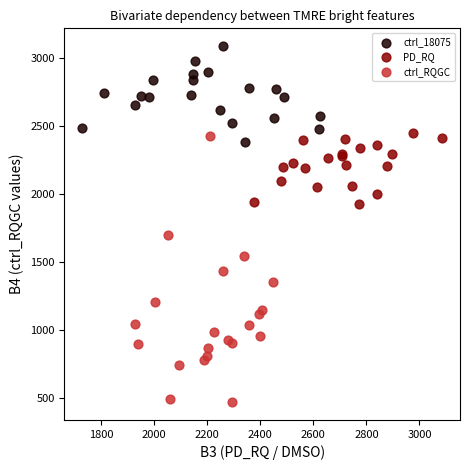

Which series reaches the maximum Y coordinate?

ctrl_18075